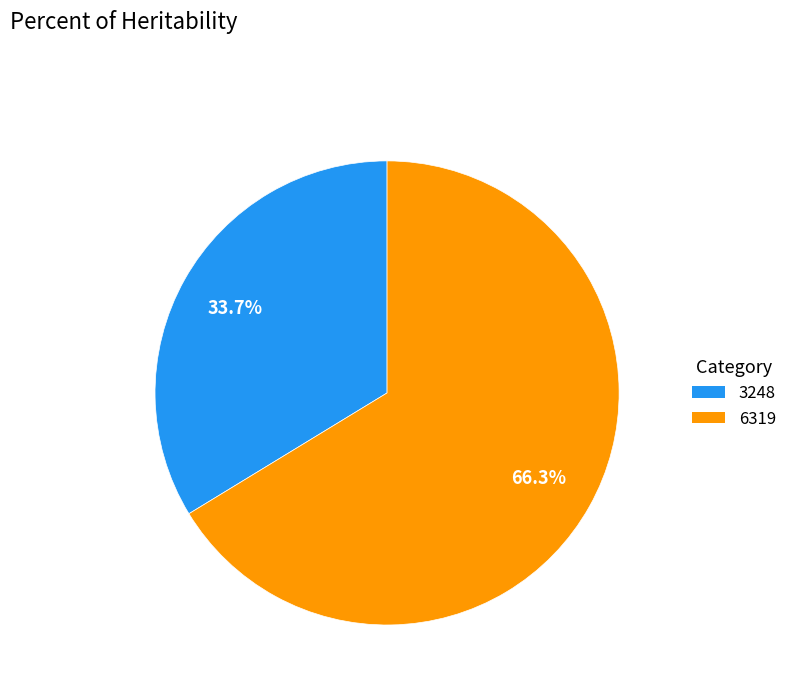

Which slice is the largest?

6319